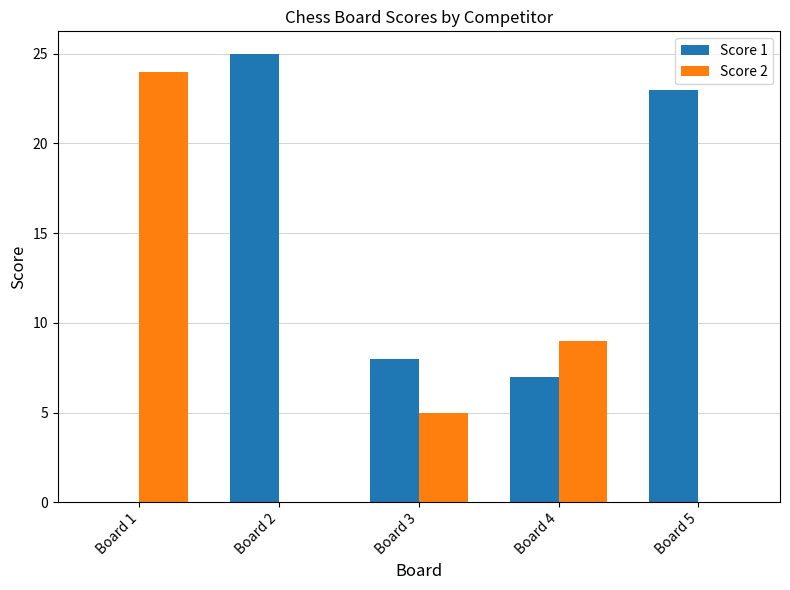

Reading left to right, list all the values displayed in this chart.

Score 1: 0	25	8	7	23
Score 2: 24	0	5	9	0